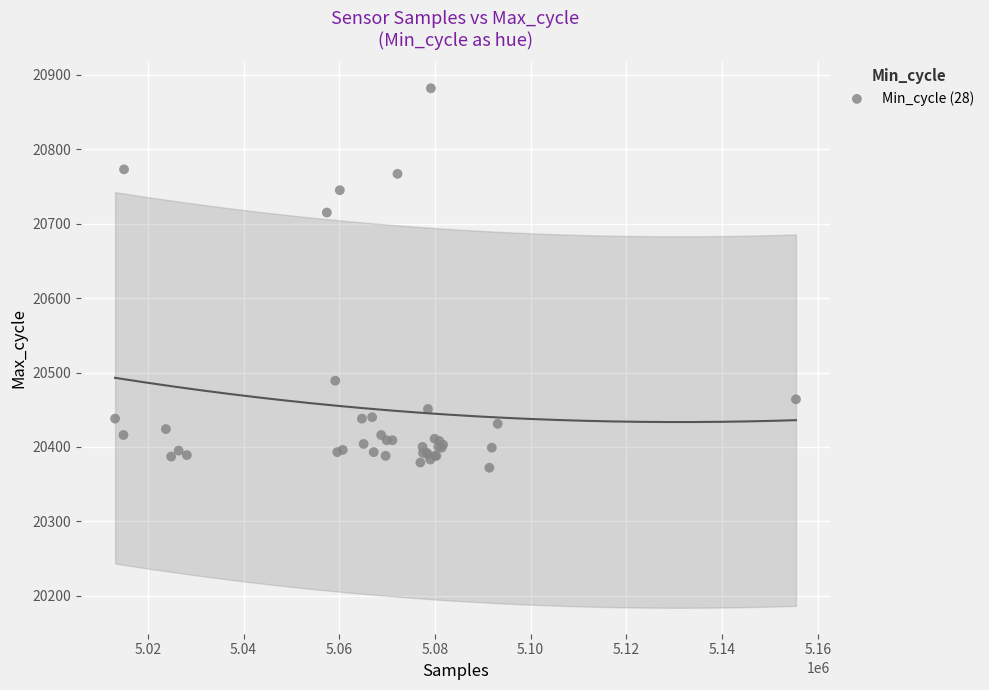

What Y value in the scatter plot is closest to 20627?

20715